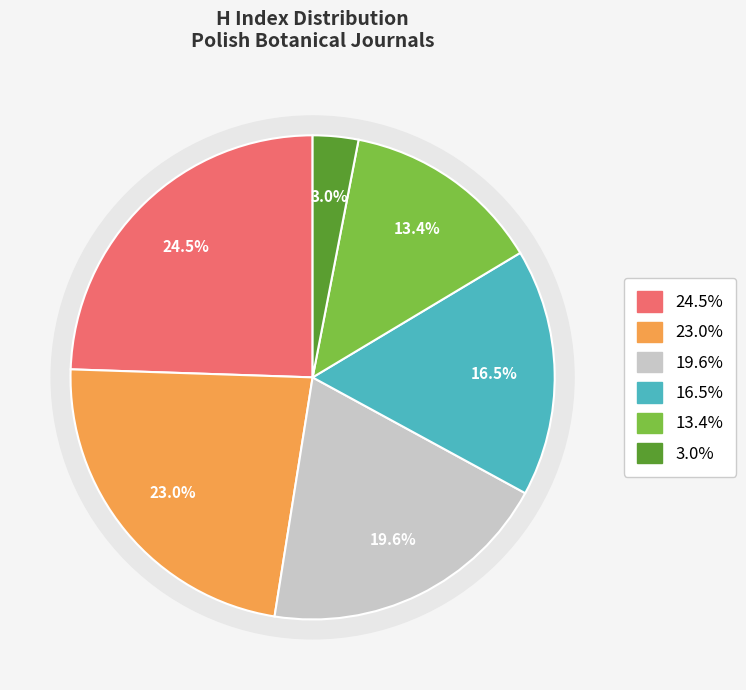

True or false: Acta Biologica Cracoviensia Series Botanica accounts for 23% of the total.

True